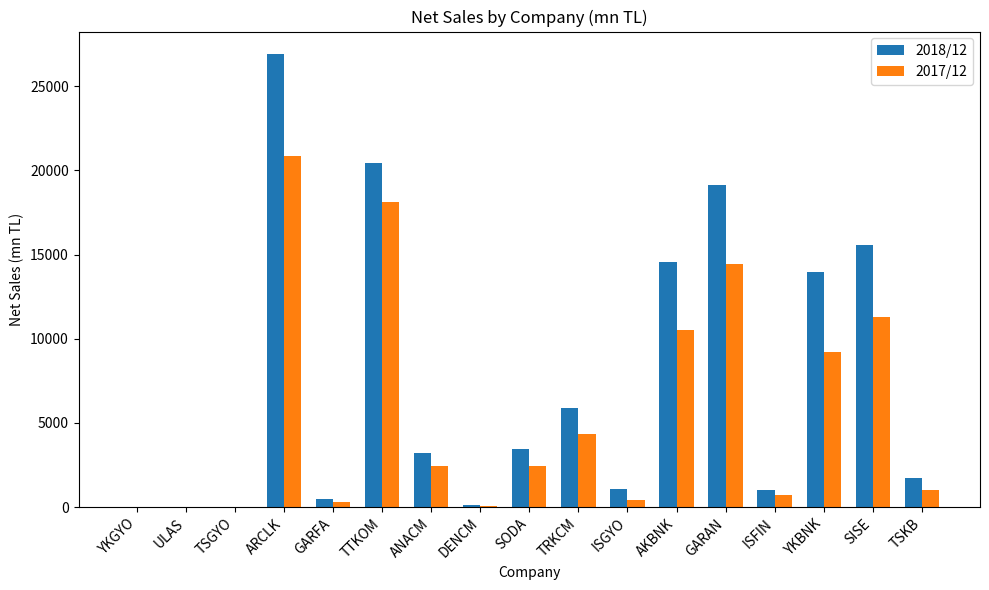

What is the highest value of the 2018/12 series?

26904.4